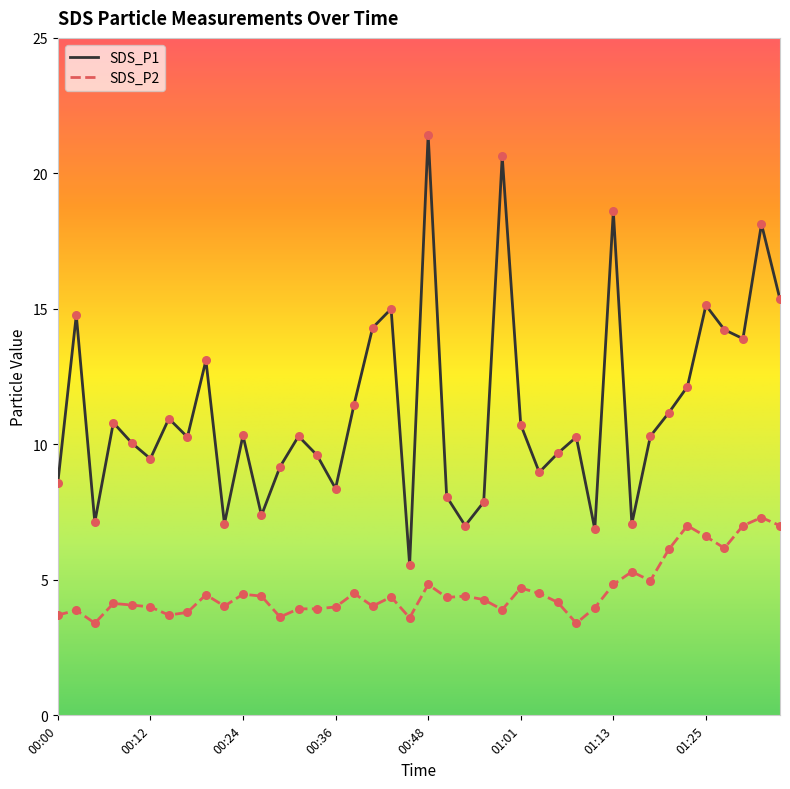

Which series has the largest total across all categories?

SDS_P1